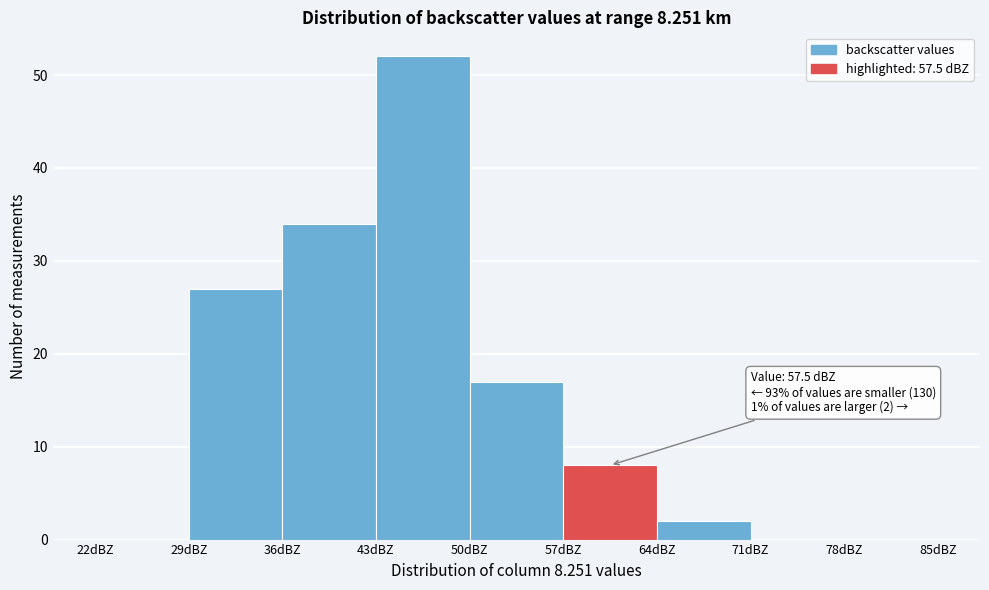

Which range on the x-axis has the tallest bar?

43 to 50